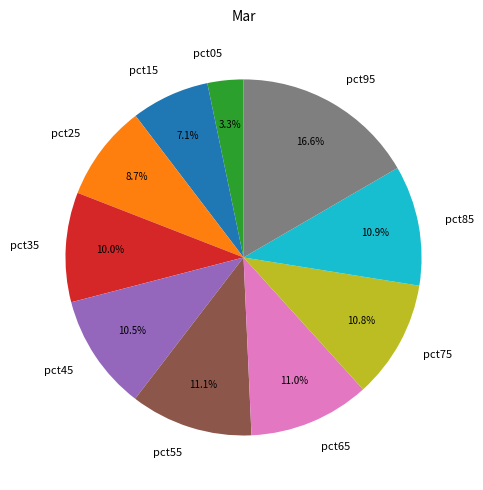

Is it true that pct95 is 11% of the pie?

False